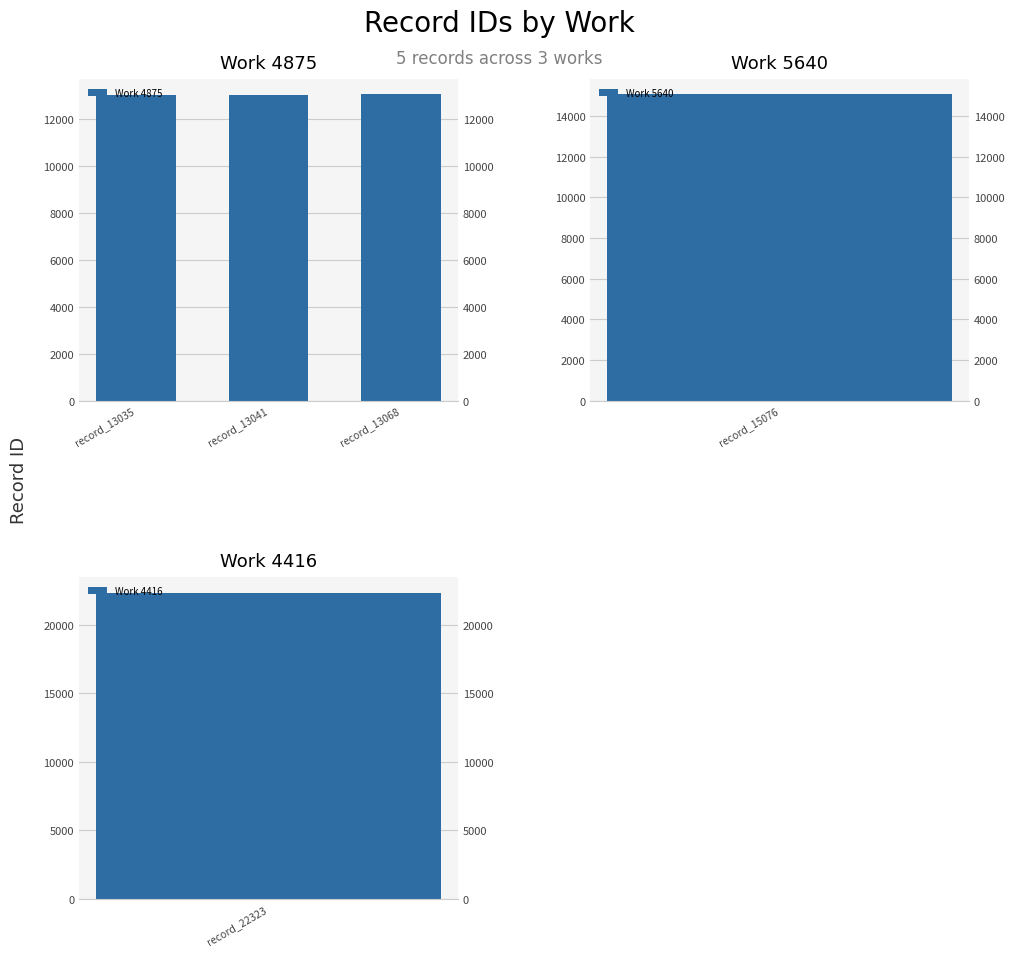

What is the change in value from record_13035 to record_13041?

+6